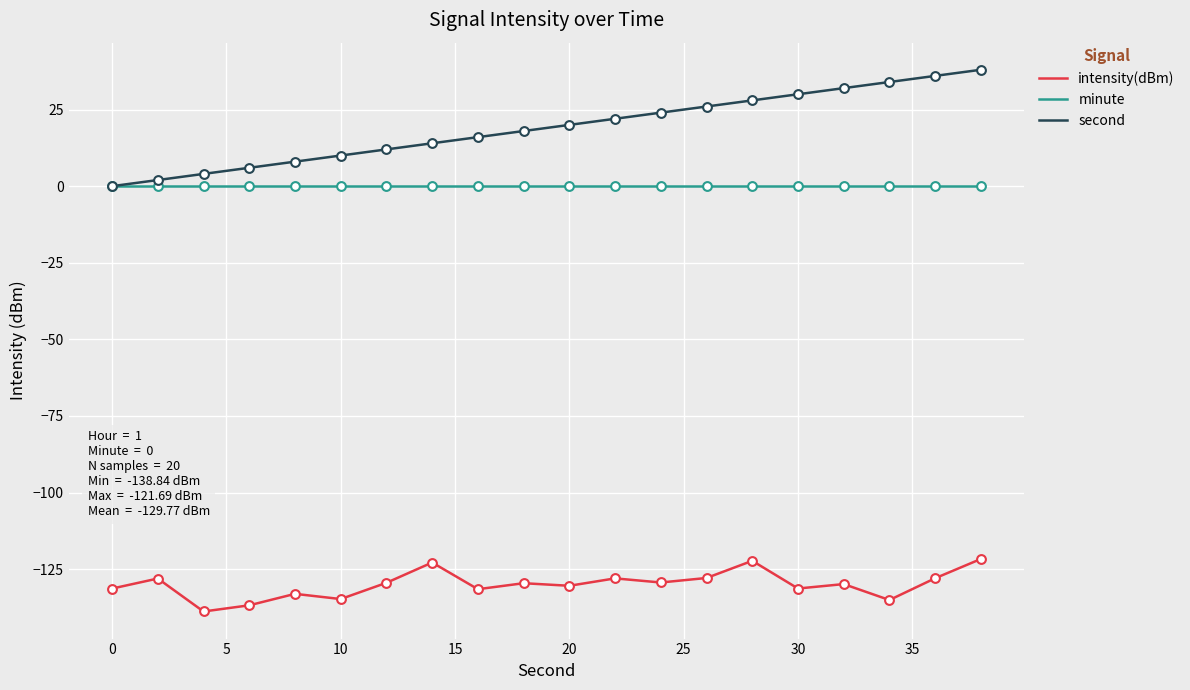

Which series has the largest total across all categories?

second